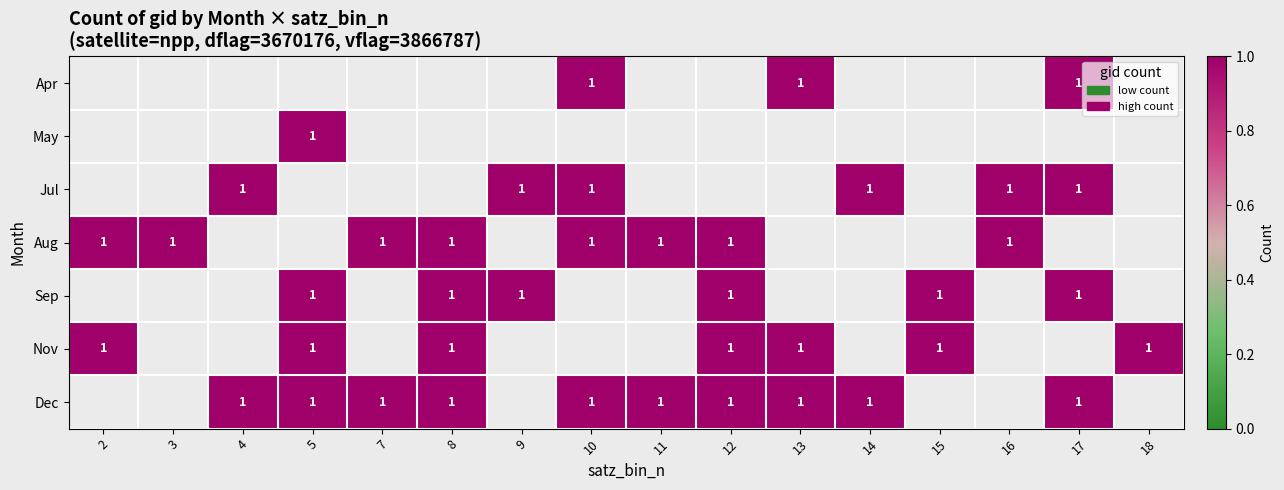

Read the Jul value at 14.

1.0